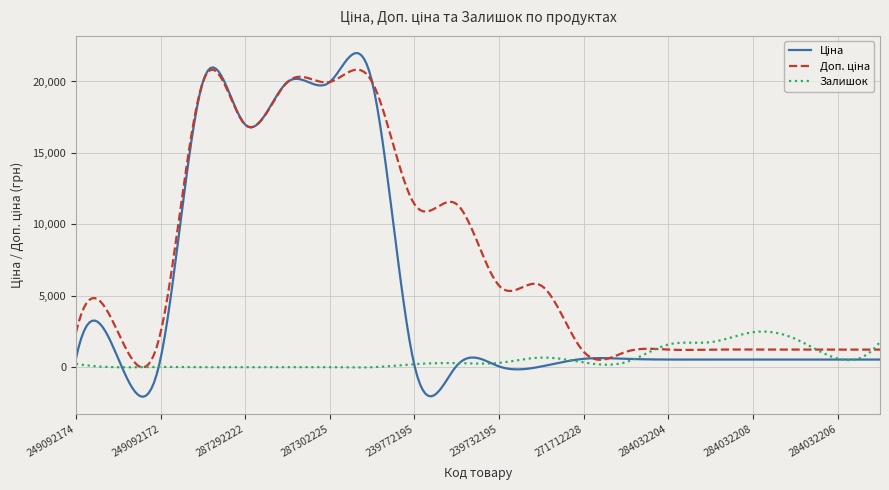

What is the maximum value for Залишок?

2497.7